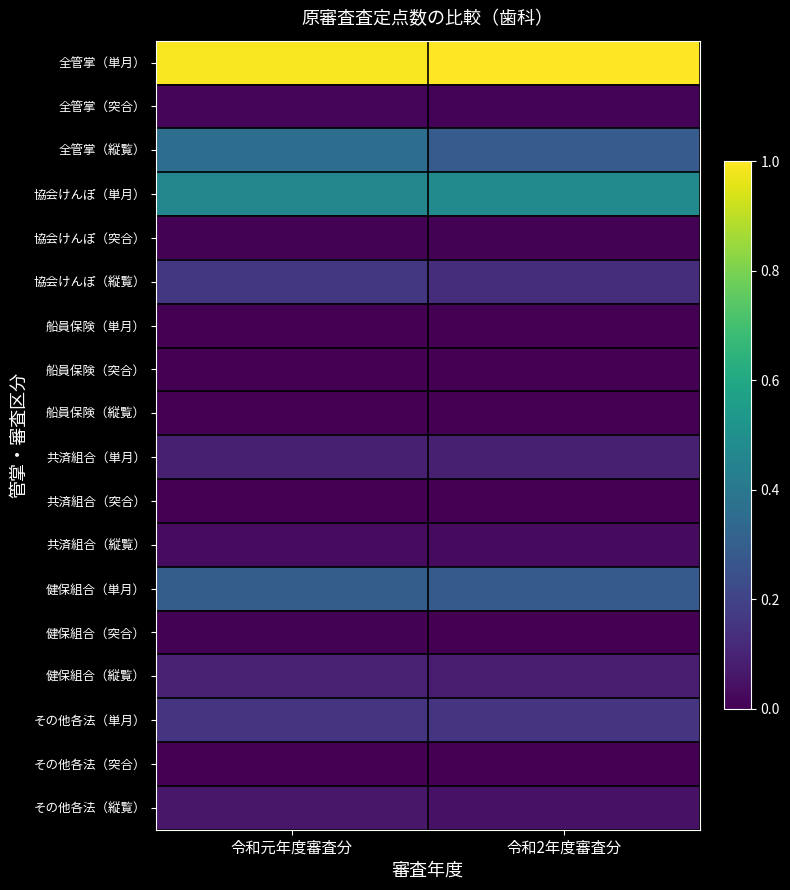

Reading left to right, list all the values displayed in this chart.

全管掌（単月）: 令和元年度審査分=1.0	令和2年度審査分=1.0
全管掌（突合）: 令和元年度審査分=0.0	令和2年度審査分=0.0
全管掌（縦覧）: 令和元年度審査分=0.4	令和2年度審査分=0.3
協会けんぽ（単月）: 令和元年度審査分=0.5	令和2年度審査分=0.5
協会けんぽ（突合）: 令和元年度審査分=0.0	令和2年度審査分=0.0
協会けんぽ（縦覧）: 令和元年度審査分=0.2	令和2年度審査分=0.1
船員保険（単月）: 令和元年度審査分=0.0	令和2年度審査分=0.0
船員保険（突合）: 令和元年度審査分=0.0	令和2年度審査分=0.0
船員保険（縦覧）: 令和元年度審査分=0.0	令和2年度審査分=0.0
共済組合（単月）: 令和元年度審査分=0.1	令和2年度審査分=0.1
共済組合（突合）: 令和元年度審査分=0.0	令和2年度審査分=0.0
共済組合（縦覧）: 令和元年度審査分=0.0	令和2年度審査分=0.0
健保組合（単月）: 令和元年度審査分=0.3	令和2年度審査分=0.3
健保組合（突合）: 令和元年度審査分=0.0	令和2年度審査分=0.0
健保組合（縦覧）: 令和元年度審査分=0.1	令和2年度審査分=0.1
その他各法（単月）: 令和元年度審査分=0.1	令和2年度審査分=0.2
その他各法（突合）: 令和元年度審査分=0.0	令和2年度審査分=0.0
その他各法（縦覧）: 令和元年度審査分=0.1	令和2年度審査分=0.1